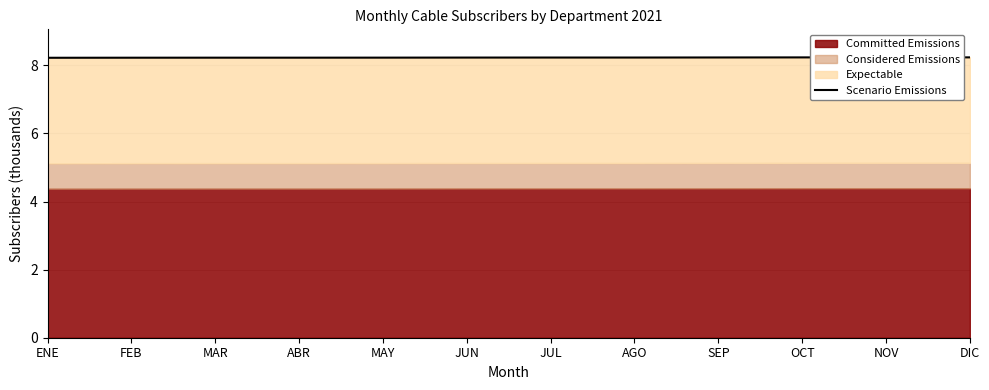

Approximately how many times larger is the value at JUL compared to ABR?

1.0